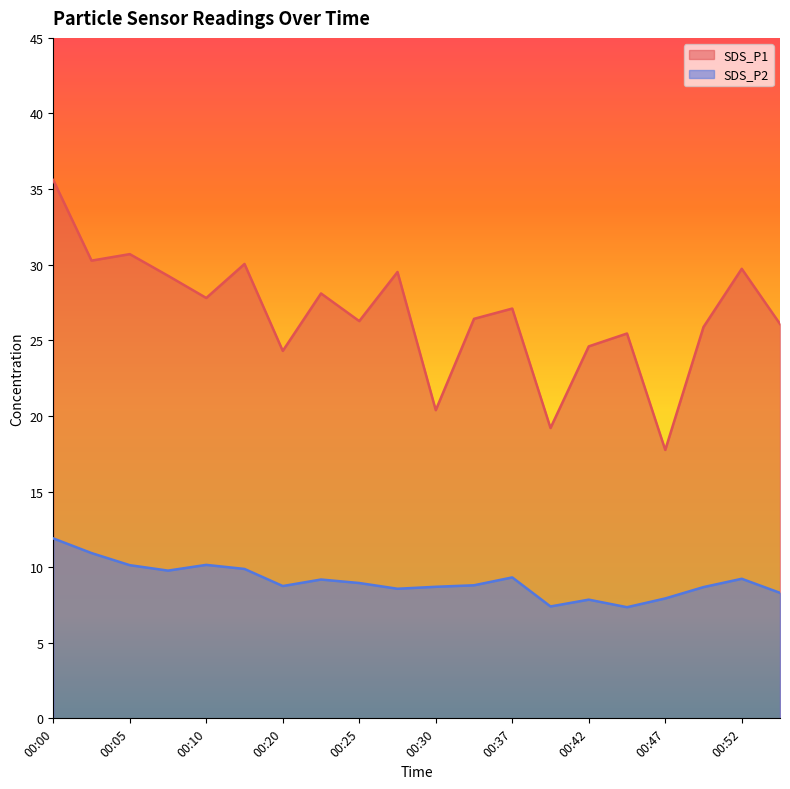

Reading left to right, extract all data points from this chart.

SDS_P1: 35.6	30.3	30.7	29.3	27.8	30.1	24.3	28.1	26.3	29.5	20.4	26.4	27.1	19.2	24.6	25.4	17.8	25.9	29.7	26.1
SDS_P2: 11.9	10.9	10.1	9.8	10.2	9.9	8.8	9.2	8.9	8.6	8.7	8.8	9.3	7.4	7.8	7.3	7.9	8.7	9.2	8.3